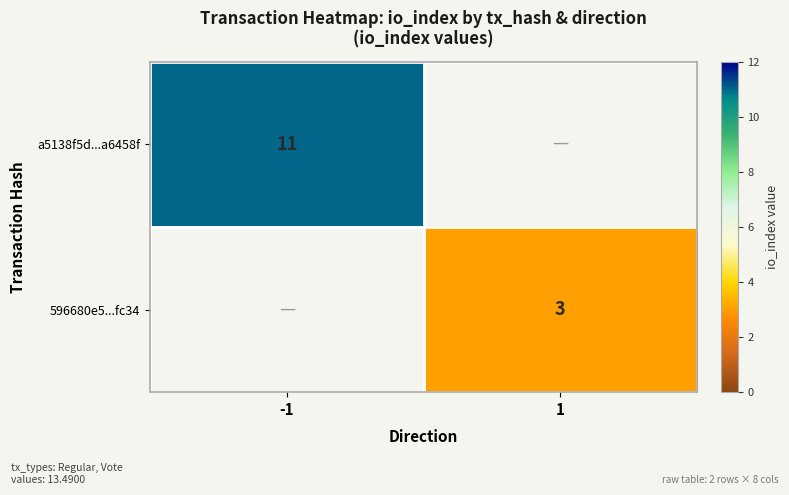

The 596680e5...fc34 series shows 3 at 1. True or false?

True